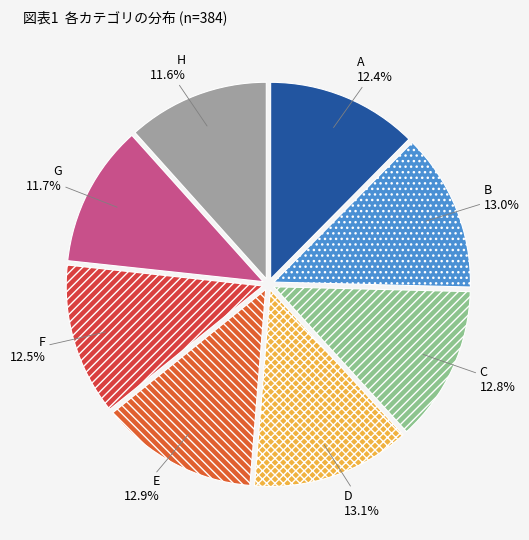

What is the total percentage of B and A?

25.4%